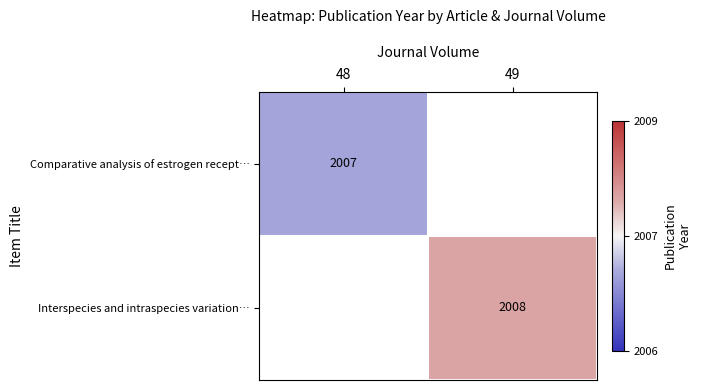

Is the value of Interspecies and intraspecies variation… at 49 greater than the value of Comparative analysis of estrogen recept… at 48?

Yes